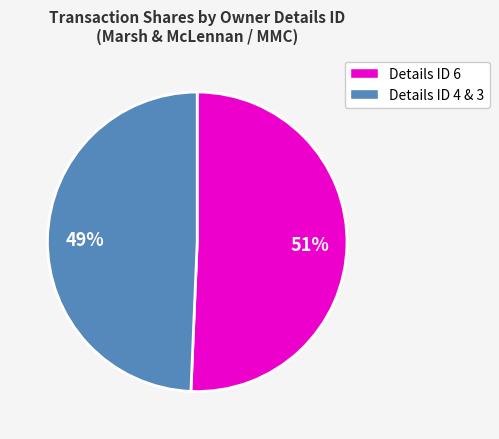

Is there a majority slice in this chart?

Yes